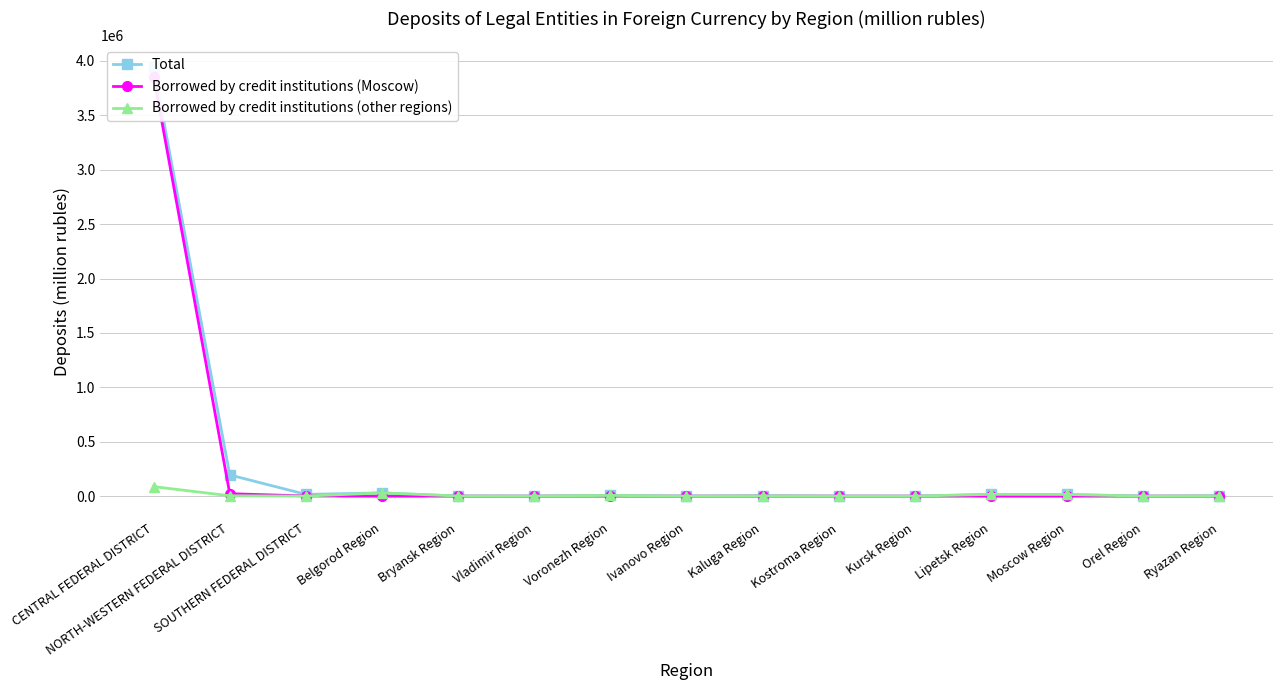

True or false: Borrowed by credit institutions (other regions) and Total intersect in this chart.

False